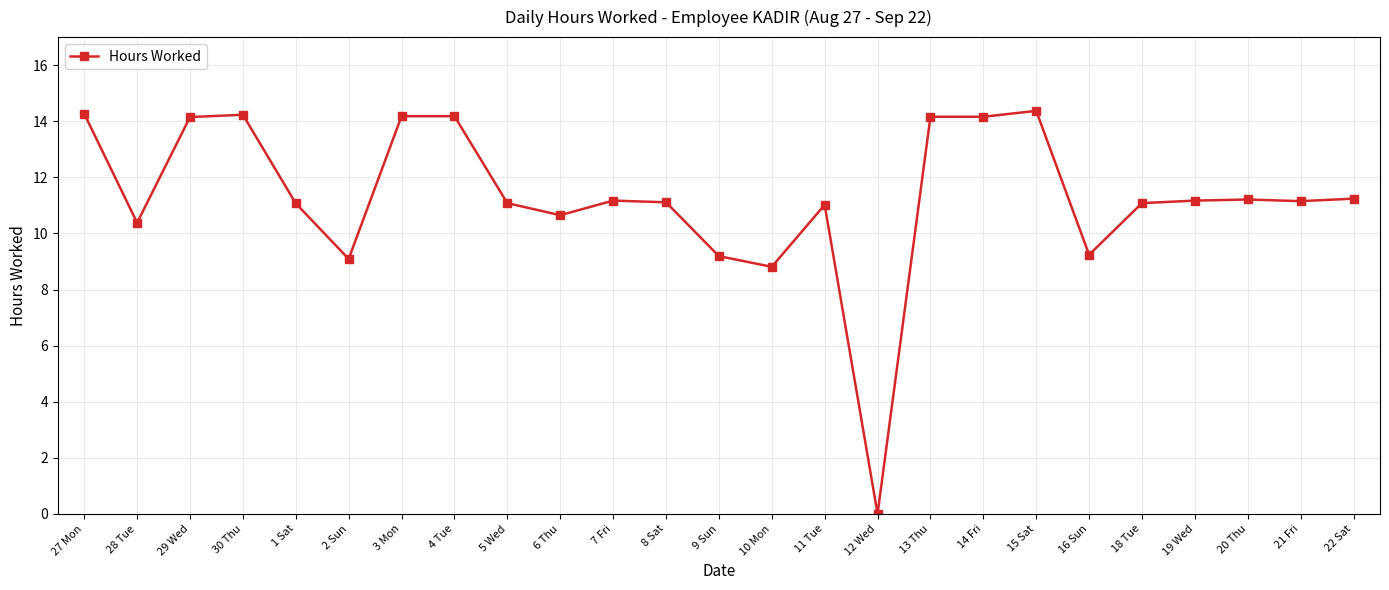

Is it true that the value at 30 Thu is 14.2?

True